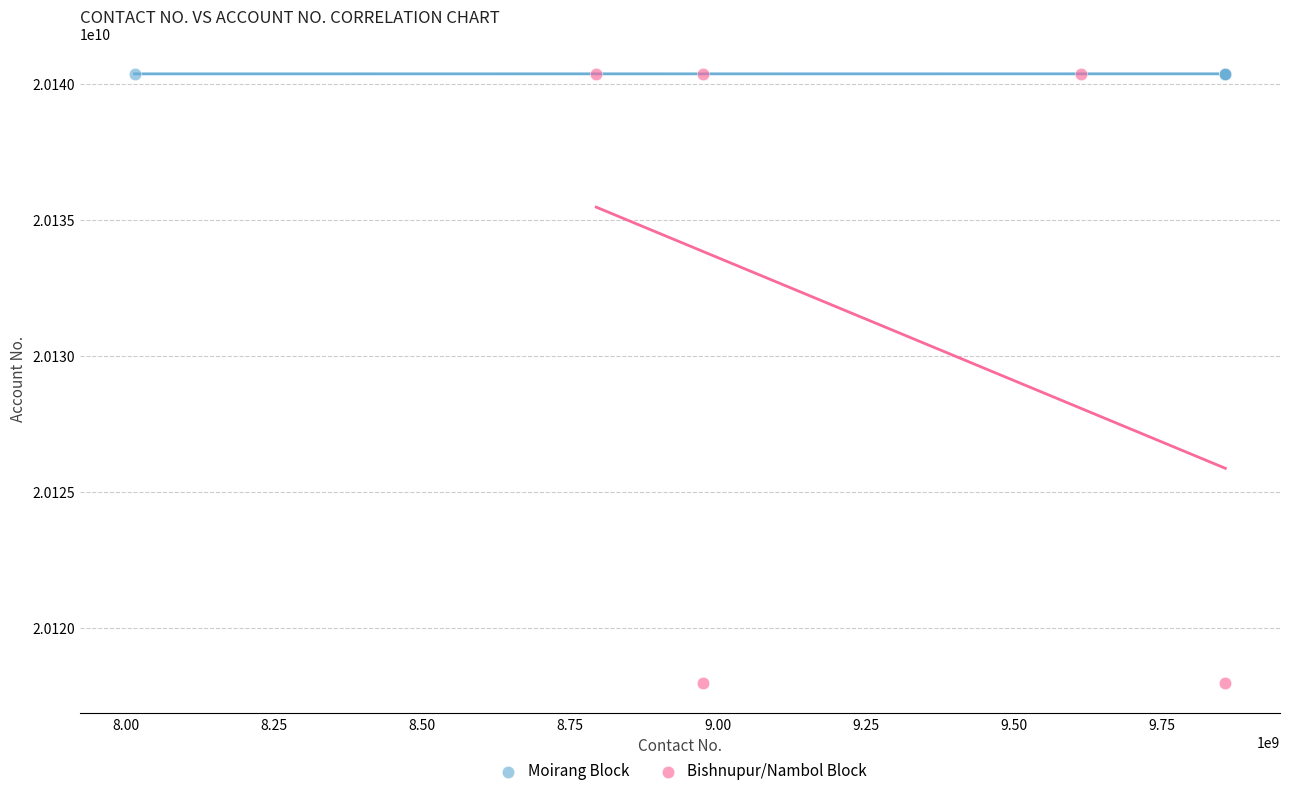

Which series contains the lowest Y value?

Bishnupur/Nambol Block